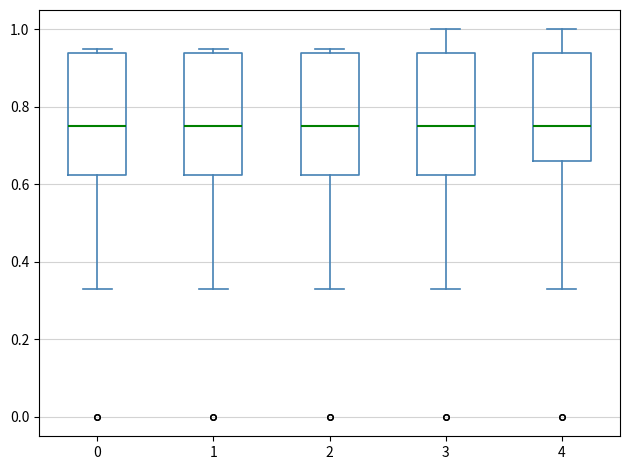

Where is the lower edge of the box at x = 2 on the y-axis? The values are not printed on the chart, so give them approximately, as read against the axis.

0.62